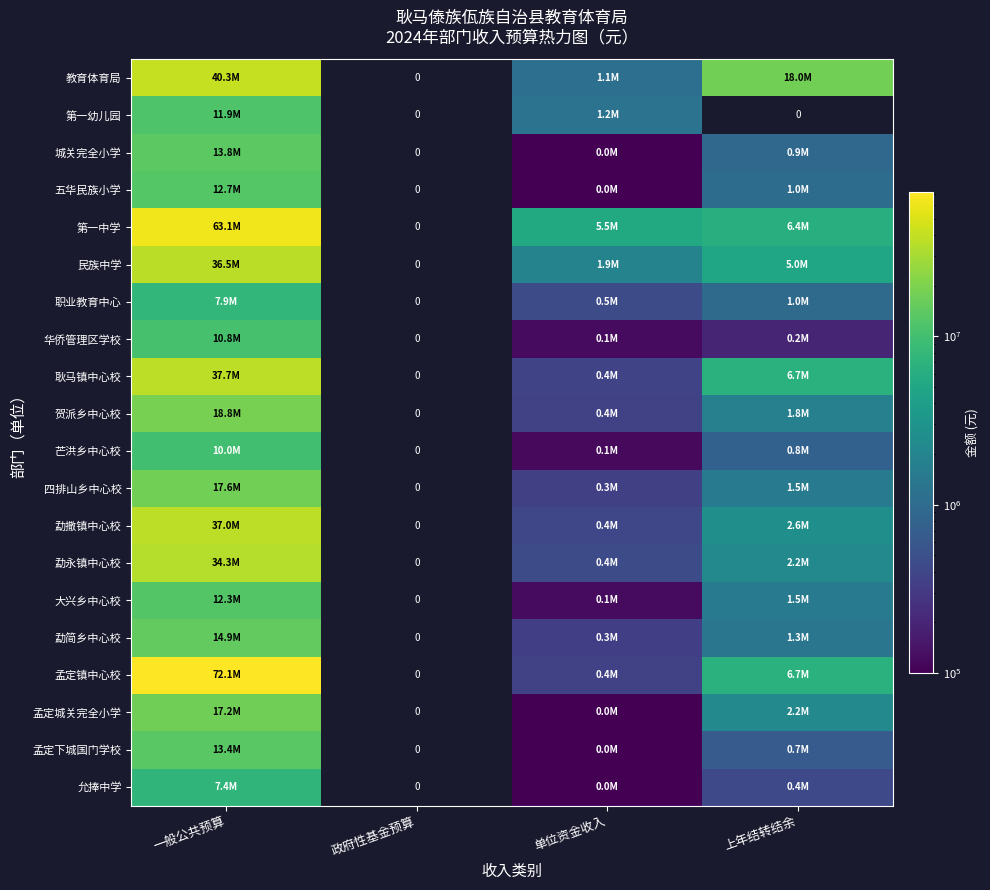

List the series in order of their peak value, highest first.

孟定镇中心校, 第一中学, 教育体育局, 耿马镇中心校, 勐撒镇中心校, 民族中学, 勐永镇中心校, 贺派乡中心校, 四排山乡中心校, 孟定城关完全小学, 勐简乡中心校, 城关完全小学, 孟定下城国门学校, 五华民族小学, 大兴乡中心校, 第一幼儿园, 华侨管理区学校, 芒洪乡中心校, 职业教育中心, 允捧中学